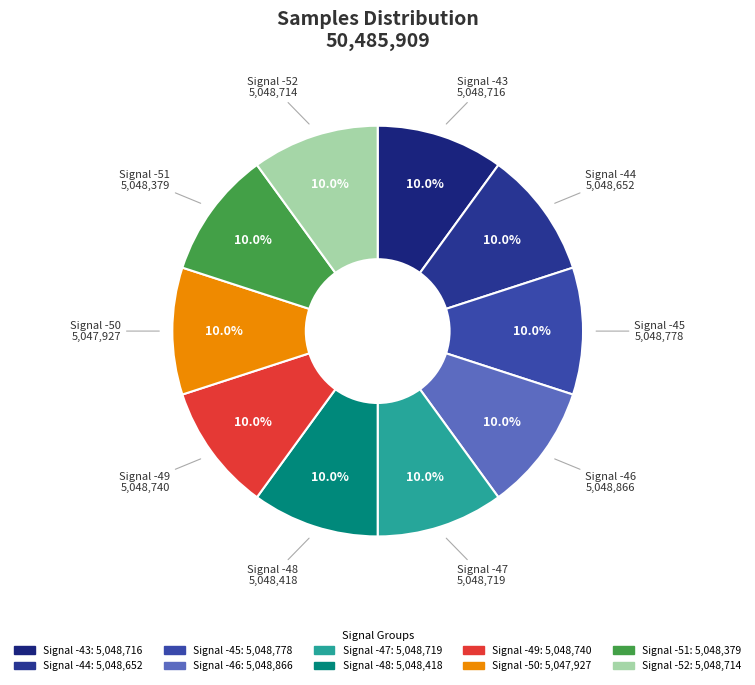

How many segments does this pie chart have?

10